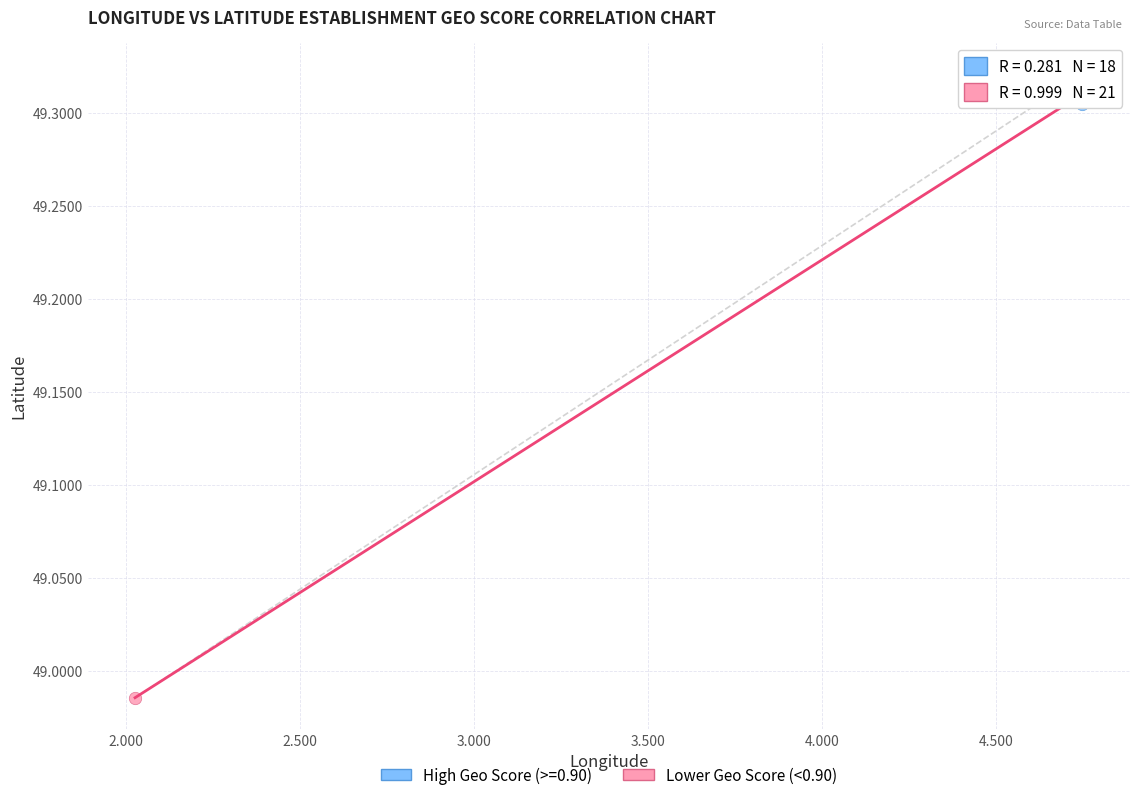

Which series contains the lowest Y value?

Lower Geo Score (<0.90)